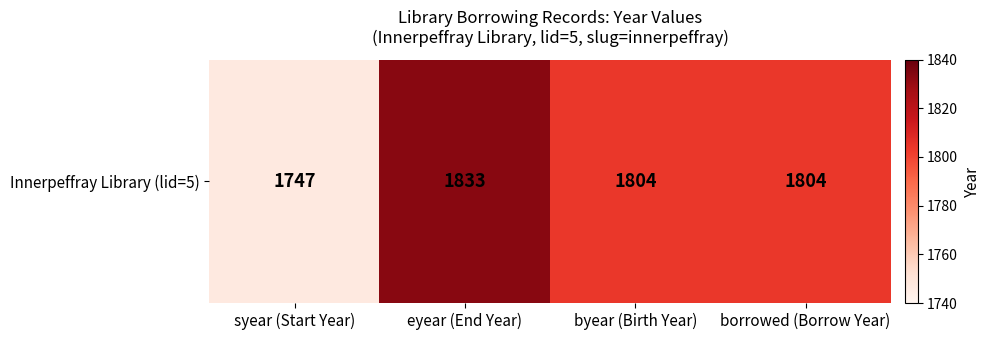

What is the minimum value shown in the chart?

1747